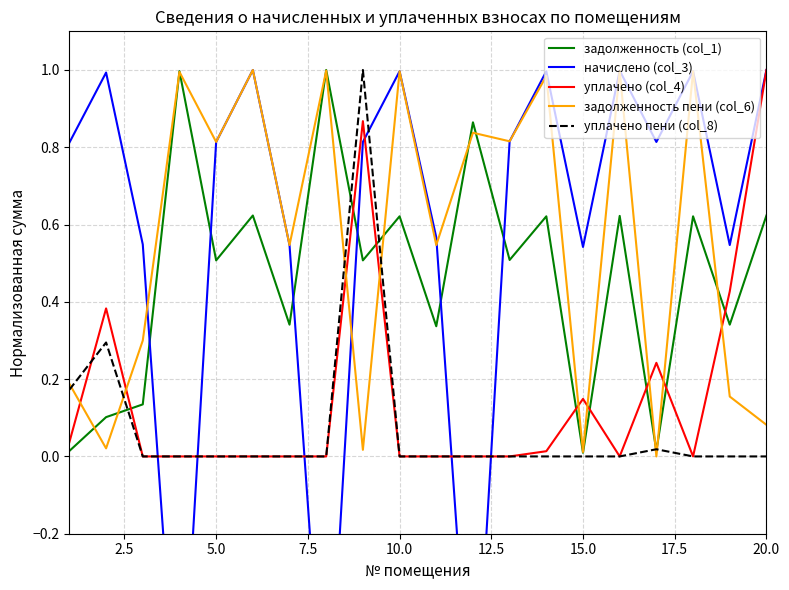

How many times do задолженность пени (col_6) and уплачено (col_4) cross each other?

9